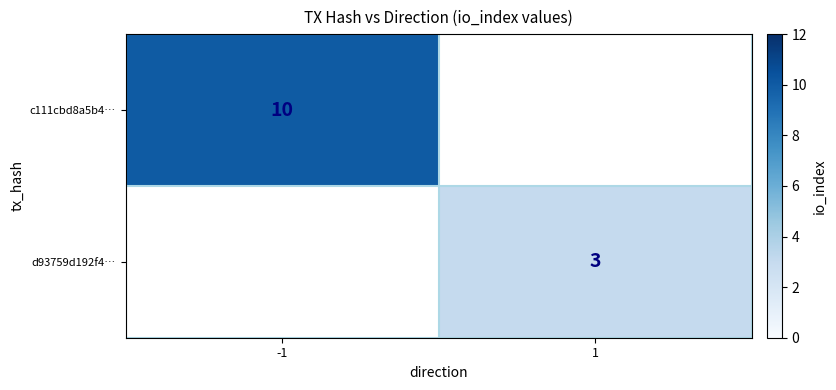

True or false: c111cbd8a5b4… has a value of 3 at -1.

False